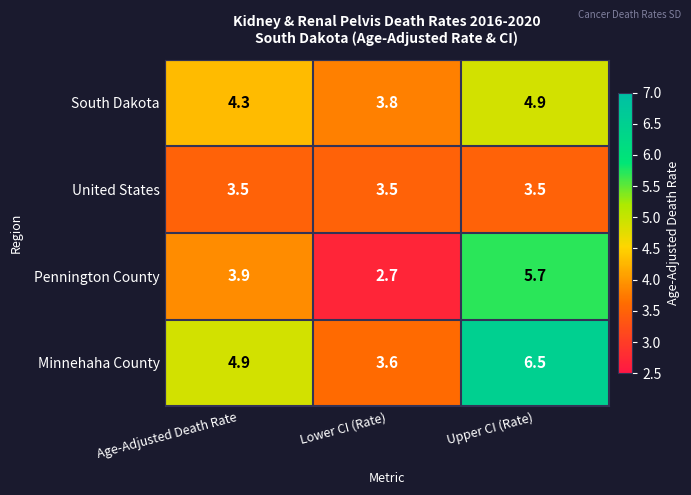

What is the total value across all series at Lower CI (Rate)?

13.6